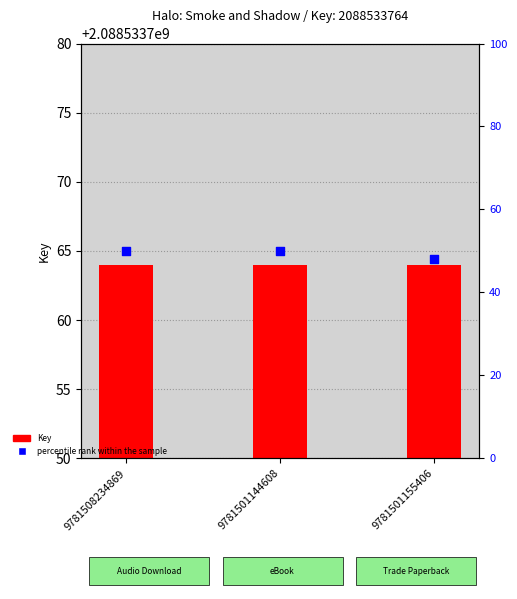

Which series reaches the minimum Y coordinate?

percentile rank within the sample